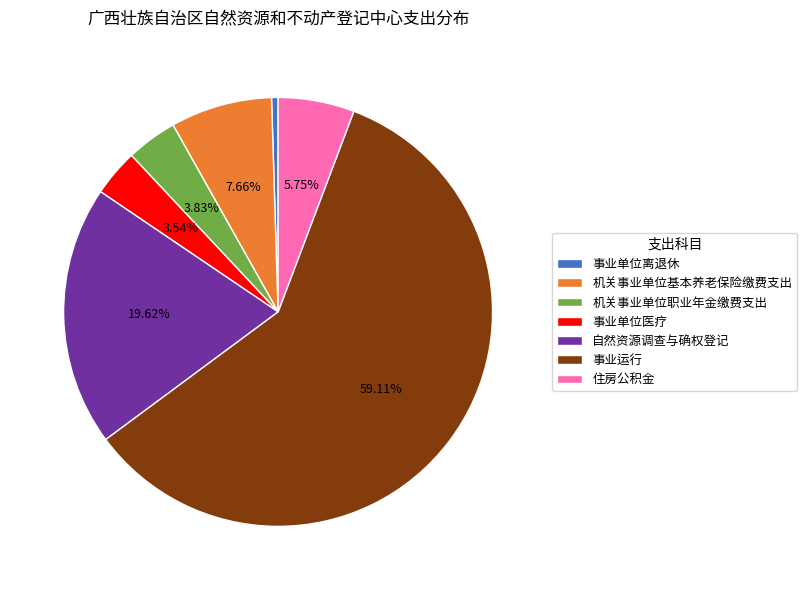

To the nearest percent, what percentage of the pie is 住房公积金?

6%